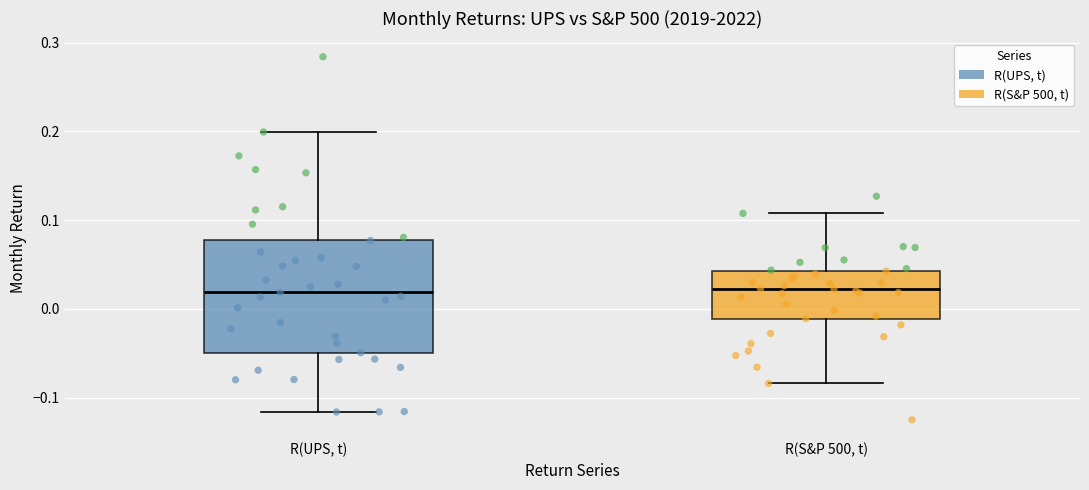

Which box is the tallest, from its lower edge to its upper edge?

R(UPS, t)